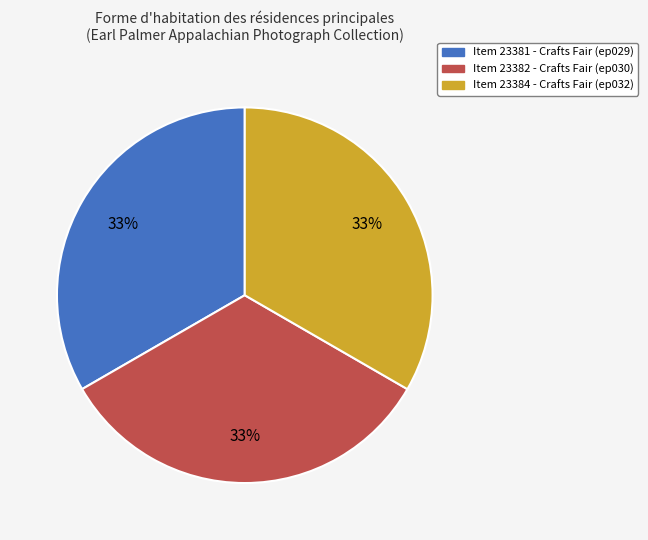

To the nearest percent, what is the average slice percentage?

33%